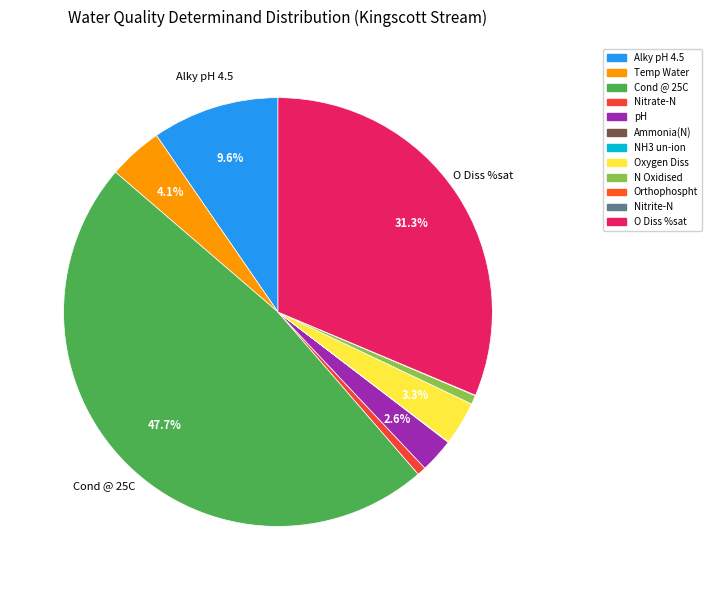

What portion of the pie excludes Cond @ 25C?

52.3%